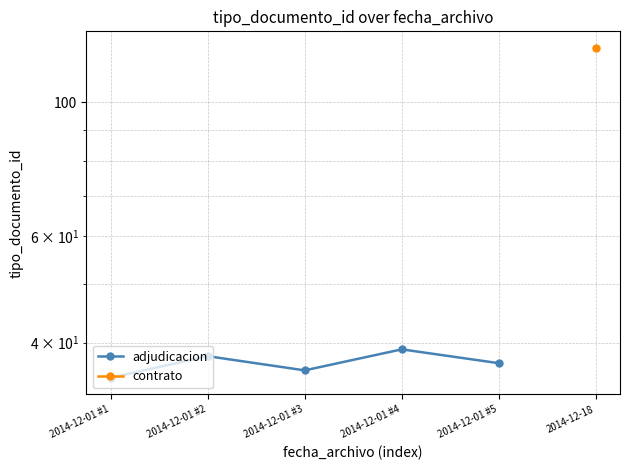

What is the difference between the maximum and minimum values?

4